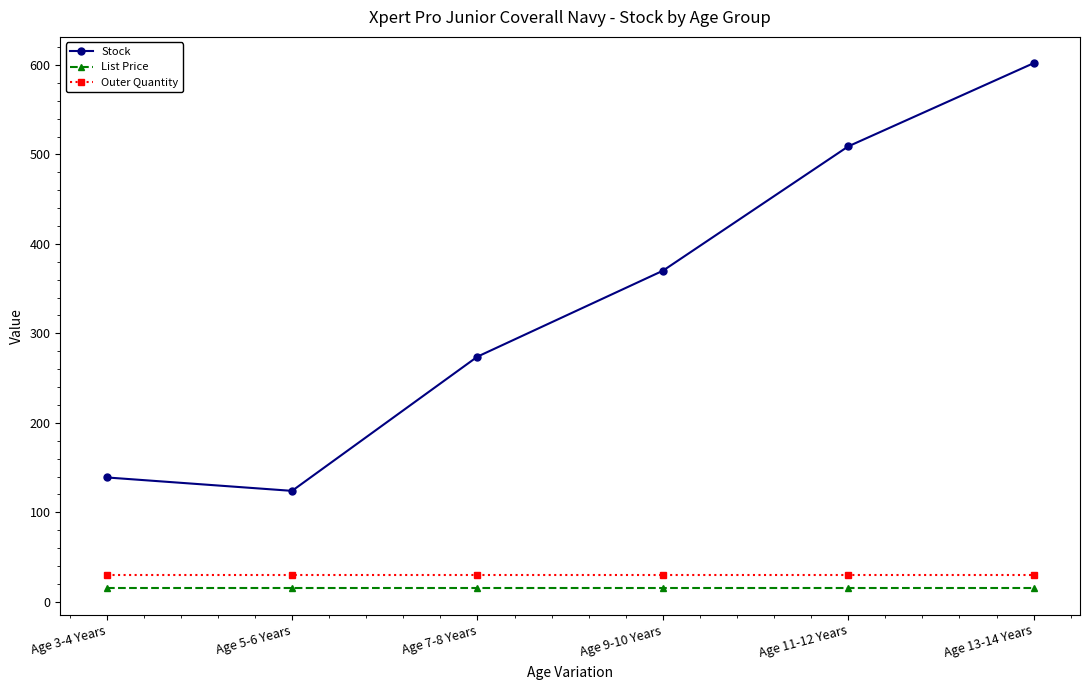

Which series changed the most between Age 3-4 Years and Age 9-10 Years?

Stock